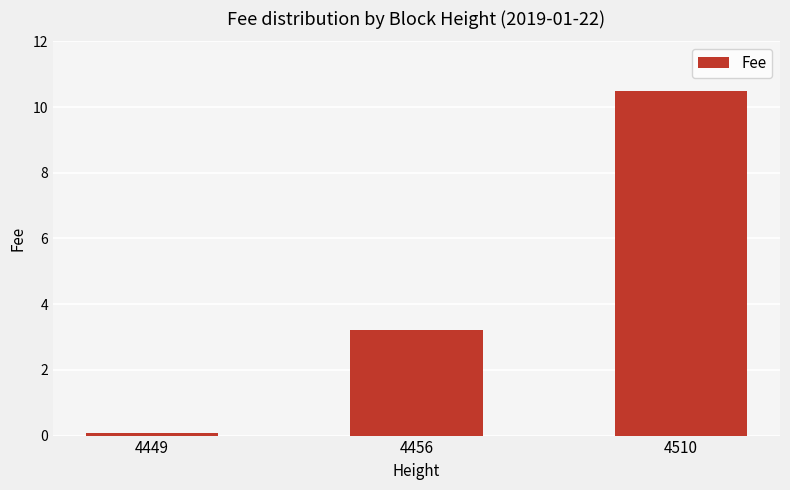

True or false: the data shows 1.4 at 4456.

False